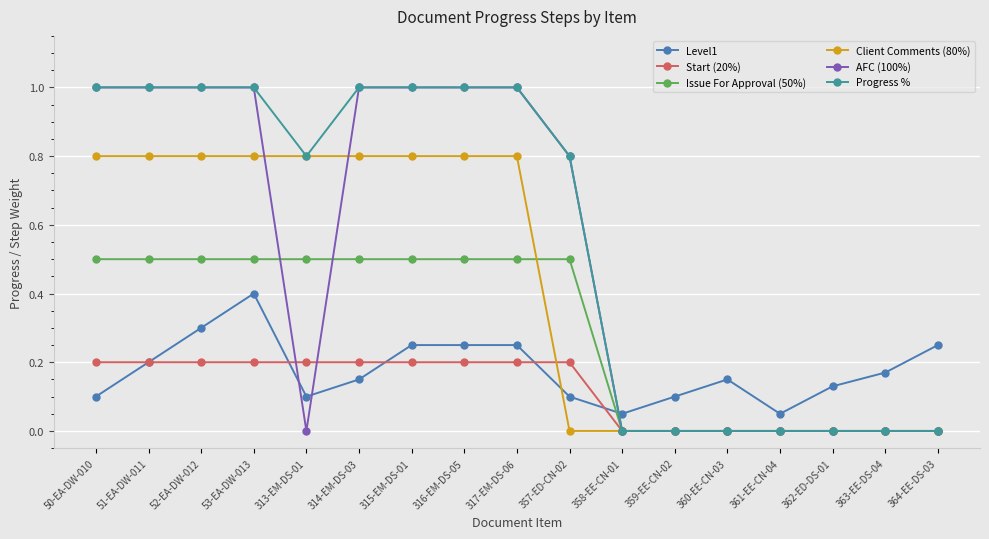

What is the maximum value for Progress %?

1.0